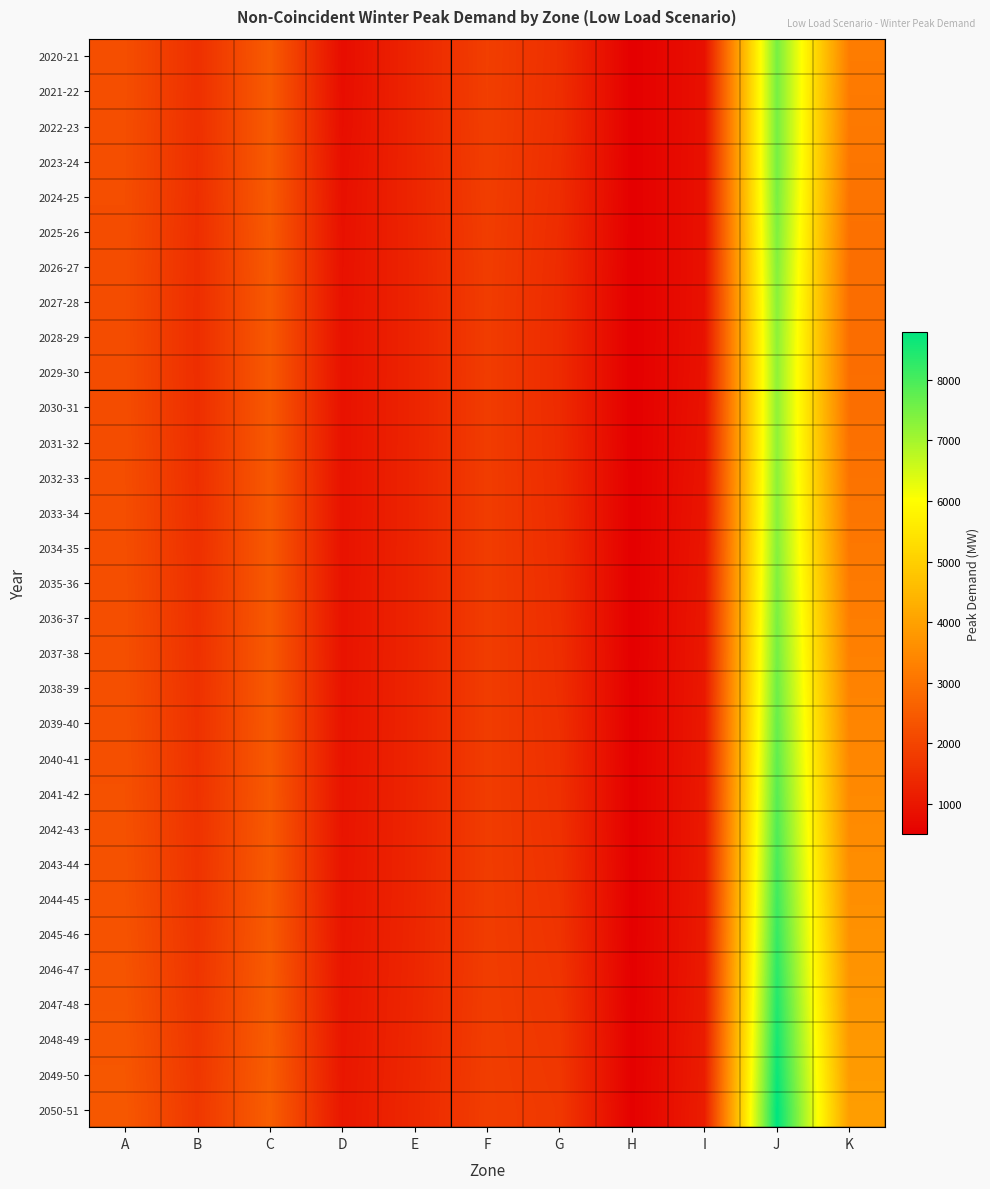

At how many categories does at least one series exceed 5467?

1